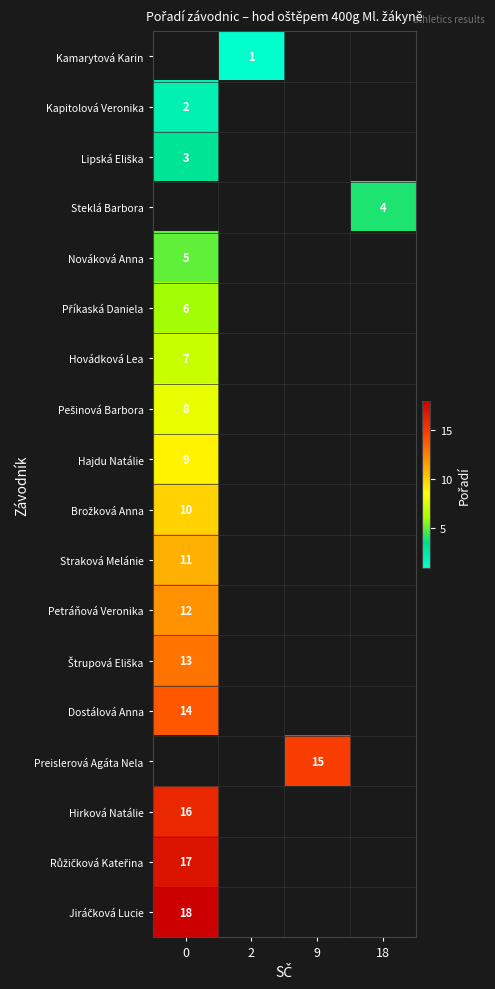

How many categories are shown in the chart?

4